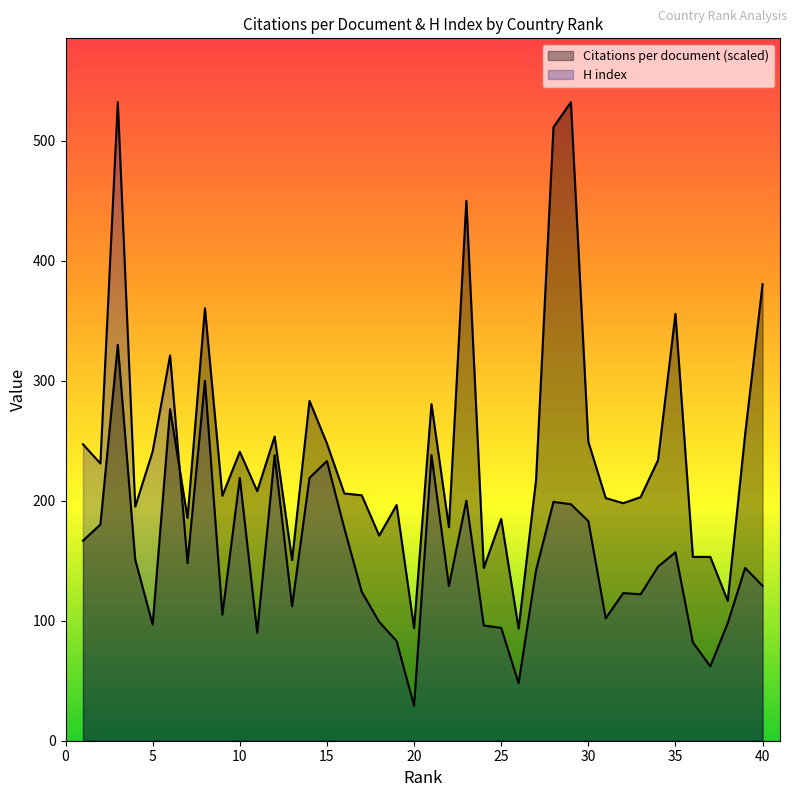

Where is Citations per document nearest to the value 312?

3